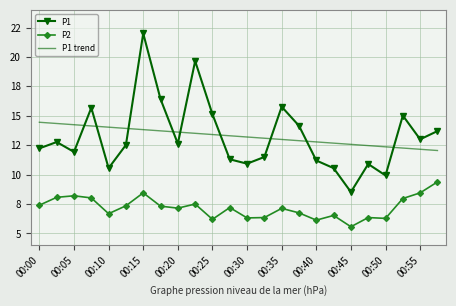

What are all the series names shown in the legend?

P1, P2, P1 trend